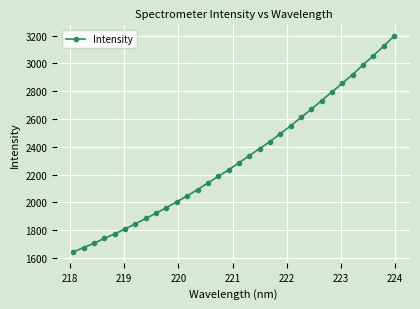

What is the sum of all values?

74100.7